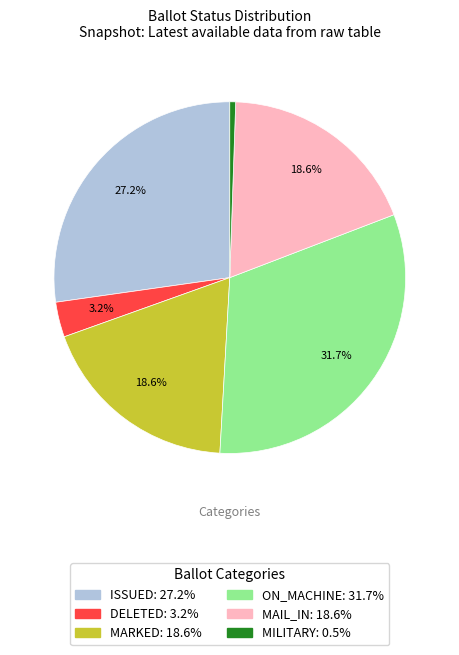

To the nearest percent, what is the average slice percentage?

17%